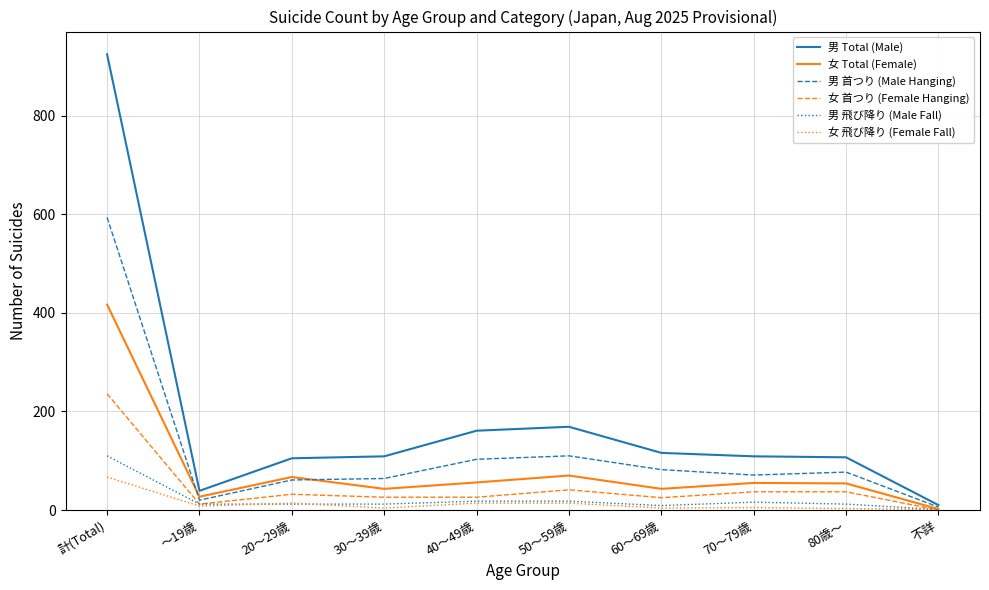

What is the total value across all series at ～19歳?

118